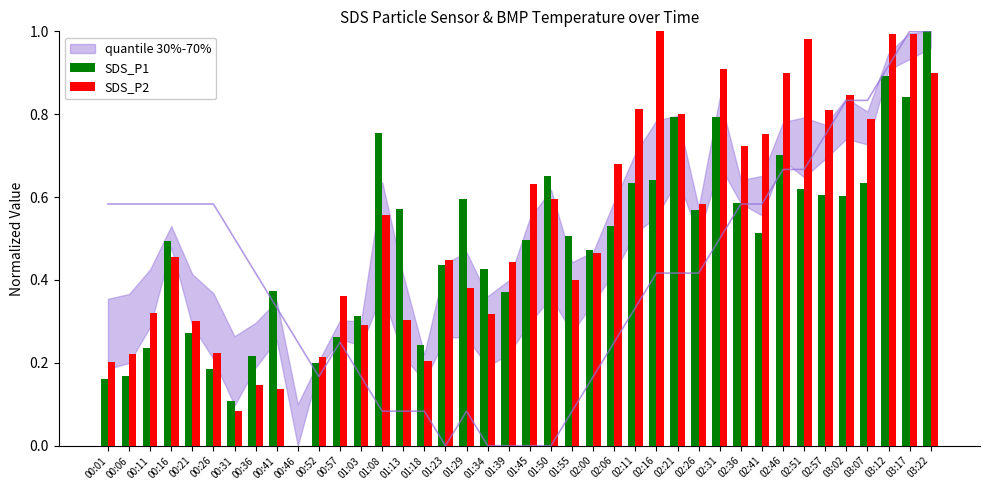

How many groups of bars are there?

40